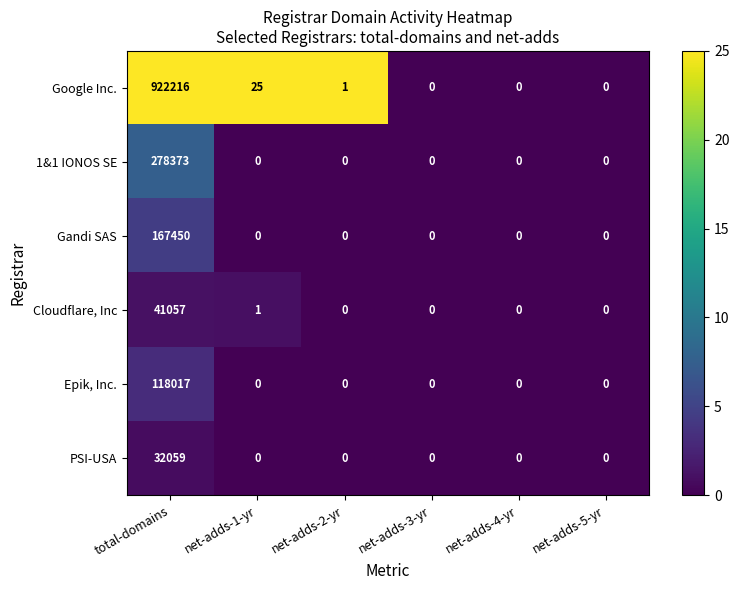

At which category is the sum across all series the highest?

total-domains